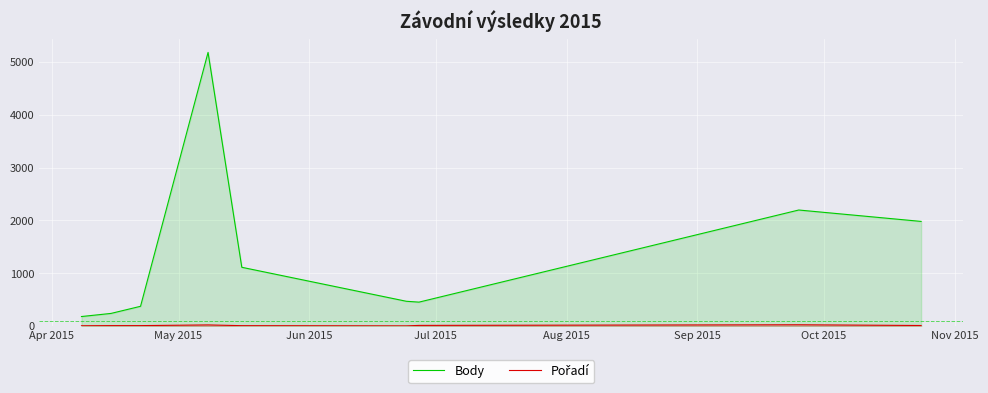

What is the maximum value for Body?

5184